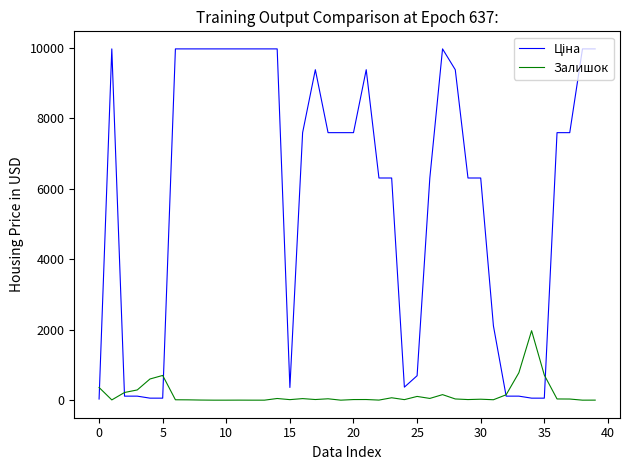

What is the maximum value for Залишок?

1972.0